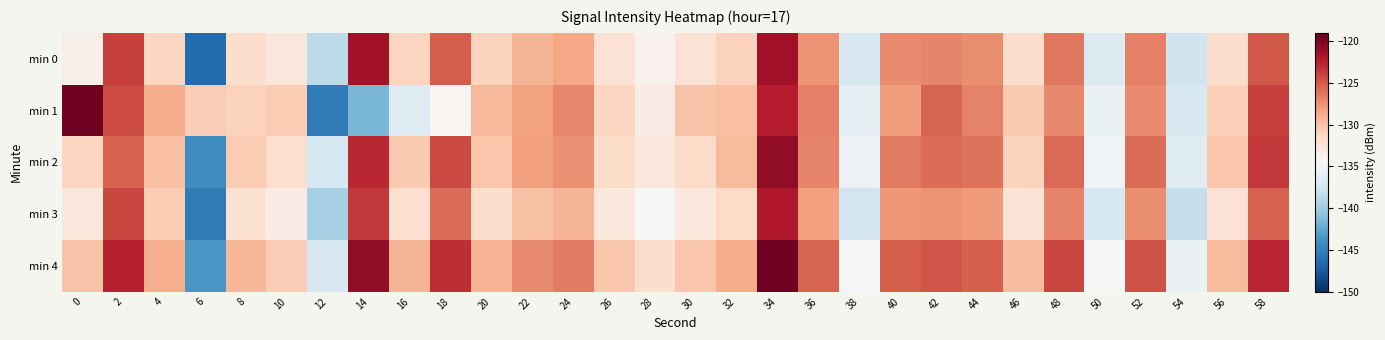

Reading right to left, transcribe all the data shown in this chart.

min 0: 58=-124.8	56=-131.7	54=-137.6	52=-126.7	50=-136.6	48=-126.3	46=-131.8	44=-127.3	42=-127.0	40=-127.1	38=-136.9	36=-127.5	34=-121.5	32=-130.9	30=-132.2	28=-133.8	26=-132.2	24=-128.5	22=-129.3	20=-131.1	18=-125.1	16=-131.2	14=-121.5	12=-138.6	10=-132.7	8=-131.7	6=-146.5	4=-131.2	2=-124.0	0=-133.5
min 1: 58=-123.9	56=-130.8	54=-136.9	52=-127.2	50=-135.7	48=-127.1	46=-130.5	44=-126.8	42=-125.5	40=-128.0	38=-135.9	36=-126.7	34=-122.3	32=-129.8	30=-130.1	28=-133.4	26=-131.2	24=-127.1	22=-128.3	20=-129.5	18=-134.2	16=-136.5	14=-141.6	12=-145.3	10=-130.5	8=-130.9	6=-130.7	4=-128.7	2=-124.4	0=-119.4
min 2: 58=-123.5	56=-130.2	54=-136.4	52=-125.9	50=-135.2	48=-125.7	46=-130.9	44=-126.1	42=-125.8	40=-126.5	38=-135.4	36=-126.9	34=-120.8	32=-129.6	30=-131.5	28=-132.7	26=-131.6	24=-127.4	22=-128.1	20=-130.2	18=-124.3	16=-130.5	14=-122.8	12=-137.2	10=-131.9	8=-130.6	6=-144.1	4=-129.8	2=-125.3	0=-131.2
min 3: 58=-125.4	56=-132.3	54=-138.2	52=-127.3	50=-137.2	48=-126.9	46=-132.4	44=-127.9	42=-127.5	40=-127.8	38=-137.4	36=-128.2	34=-122.1	32=-131.5	30=-132.9	28=-134.5	26=-132.9	24=-129.2	22=-129.9	20=-131.8	18=-125.8	16=-131.9	14=-123.5	12=-139.7	10=-133.4	8=-132.1	6=-145.3	4=-130.6	2=-124.1	0=-132.8
min 4: 58=-122.7	56=-129.6	54=-135.5	52=-124.6	50=-134.5	48=-124.2	46=-129.7	44=-125.2	42=-124.7	40=-125.1	38=-134.7	36=-125.5	34=-119.4	32=-128.8	30=-130.2	28=-131.8	26=-130.2	24=-126.5	22=-127.2	20=-129.1	18=-123.1	16=-129.2	14=-120.8	12=-137.0	10=-130.7	8=-129.4	6=-143.5	4=-128.9	2=-122.6	0=-130.1